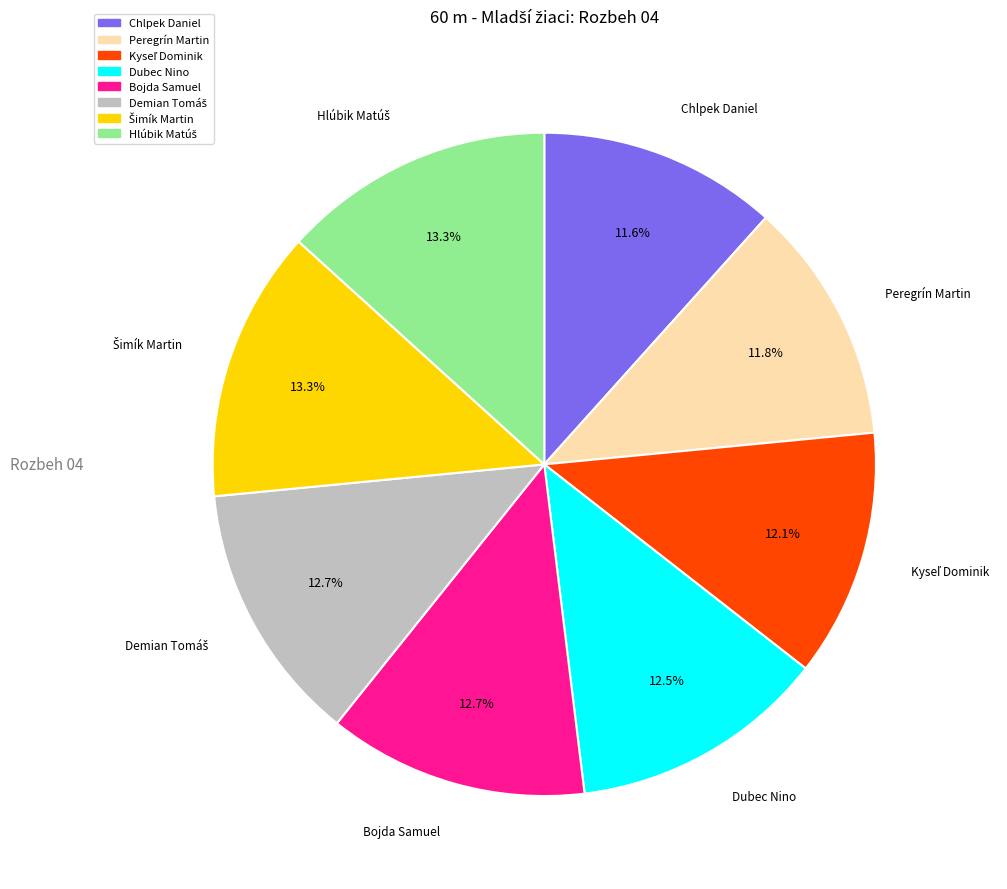

Is the sum of Bojda Samuel and Peregrín Martin greater than half?

No